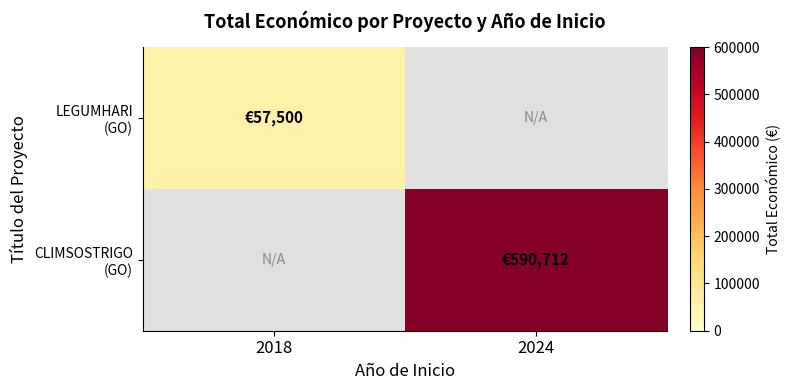

At how many categories does at least one series exceed 372762?

1